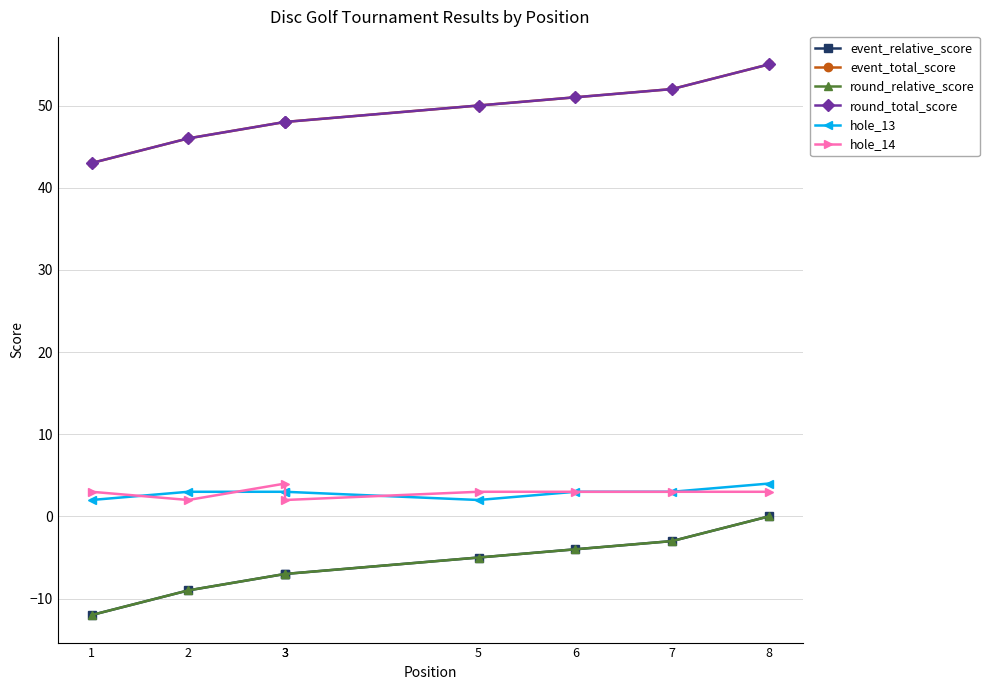

At 8, list the series in order from smallest to largest.

event_relative_score, round_relative_score, hole_14, hole_13, event_total_score, round_total_score